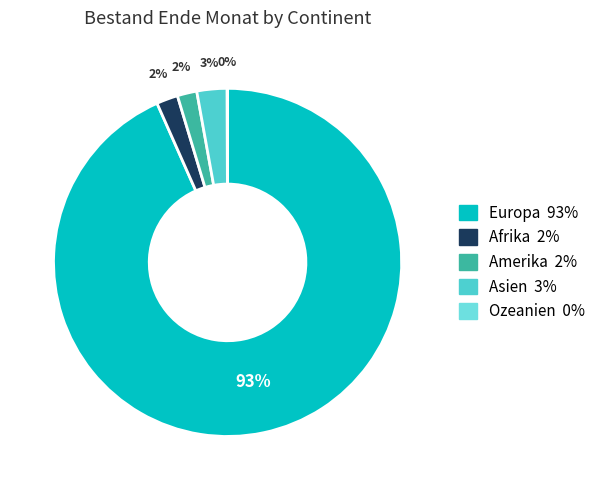

Does Europa represent more than half of the total?

Yes